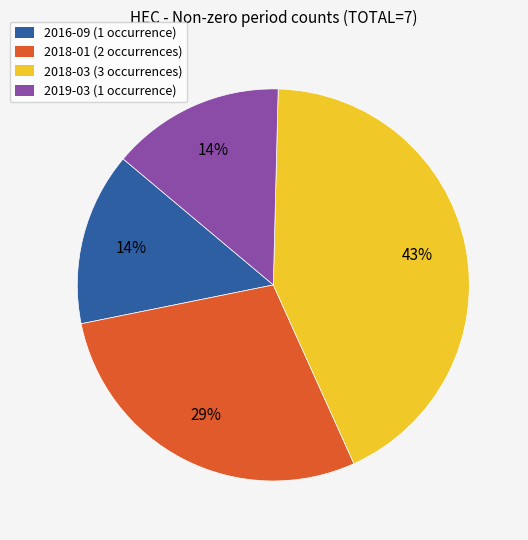

Is the sum of 2018-01 and 2019-03 greater than half?

No